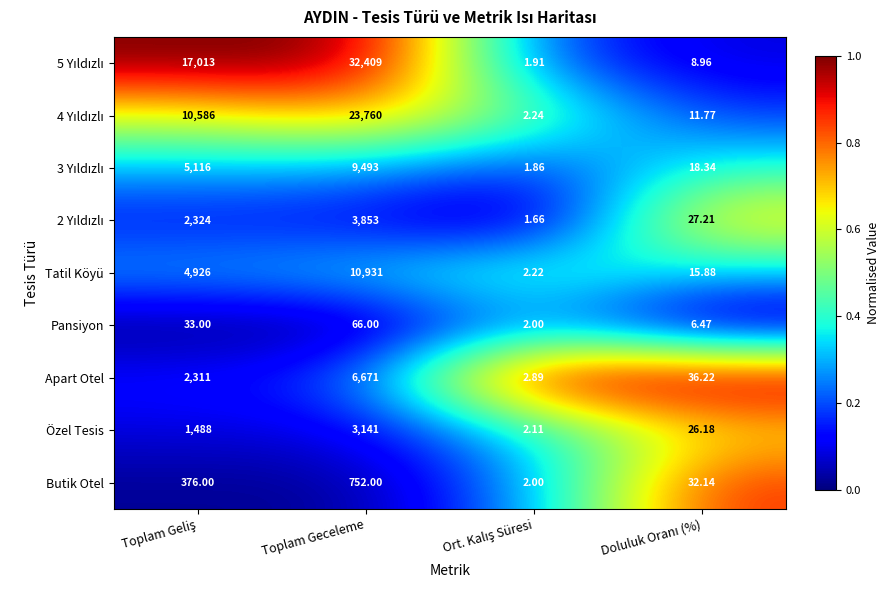

At which category is the sum across all series the highest?

Toplam Geceleme